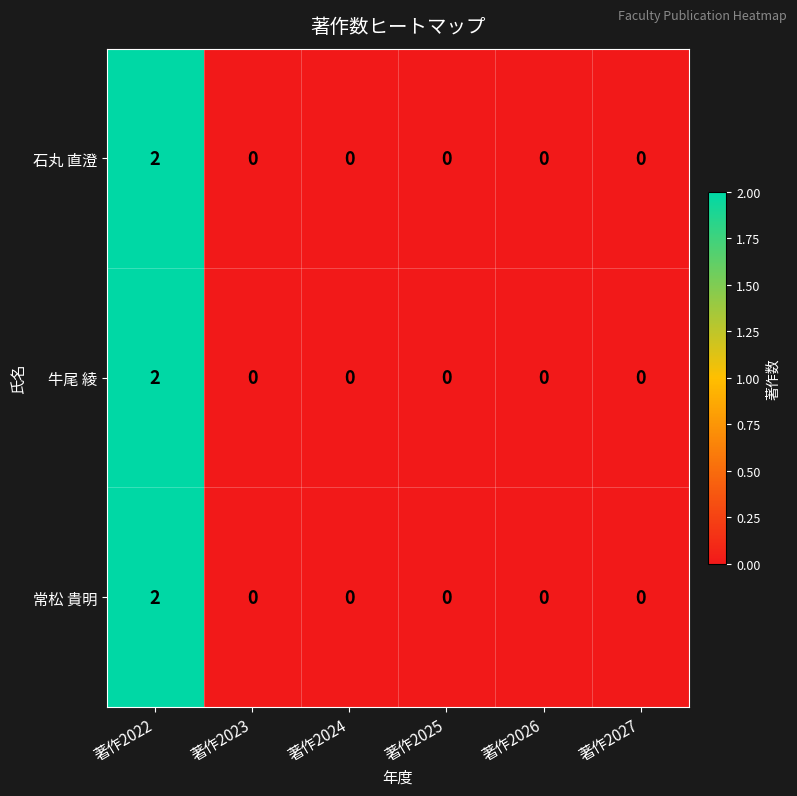

The 石丸 直澄 series shows 1 at 著作2025. True or false?

False